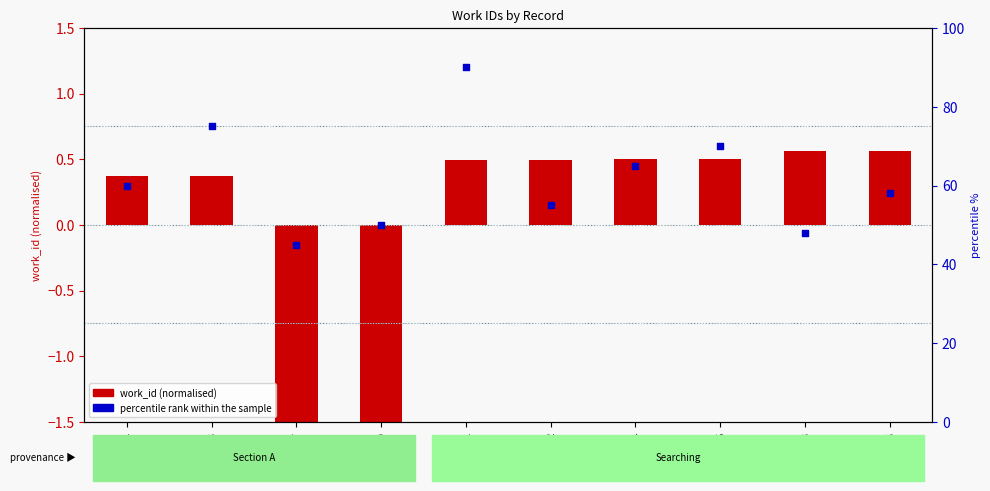

What are all the series names shown in the legend?

work_id (normalised), percentile rank within the sample